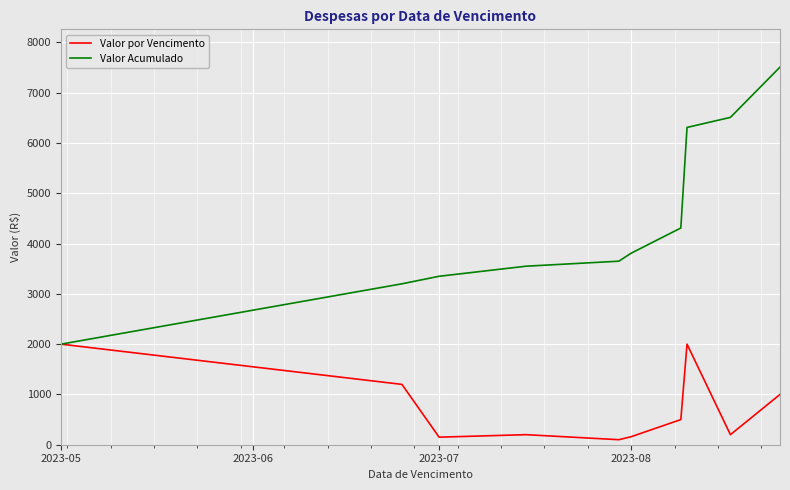

Which series has the widest spread of values?

Valor Acumulado